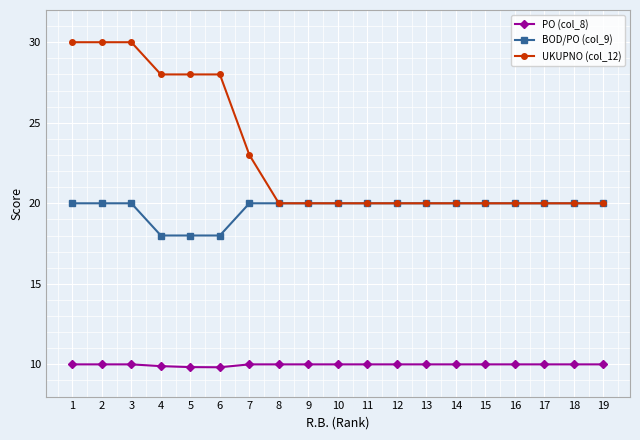

True or false: PO (col_8) and BOD/PO (col_9) cross at least once.

False